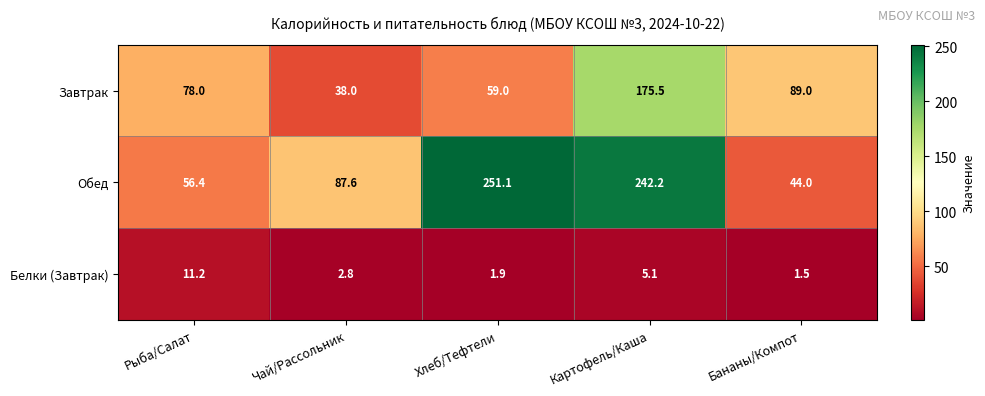

How many series are shown in this chart?

3